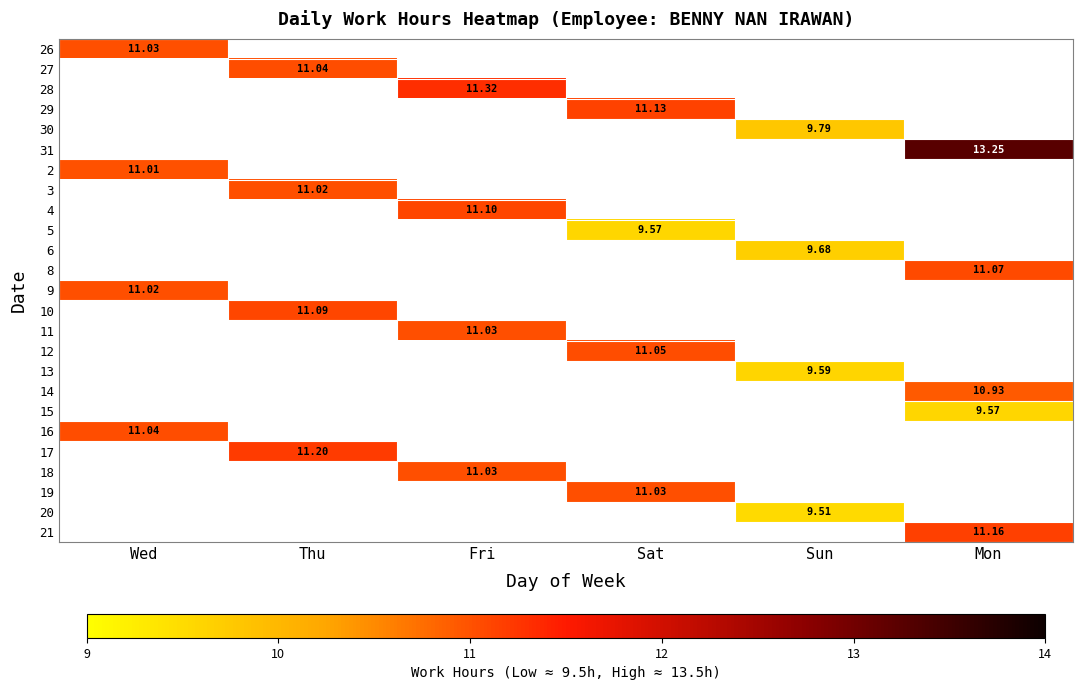

Which has a higher value, Wed or Mon?

Mon